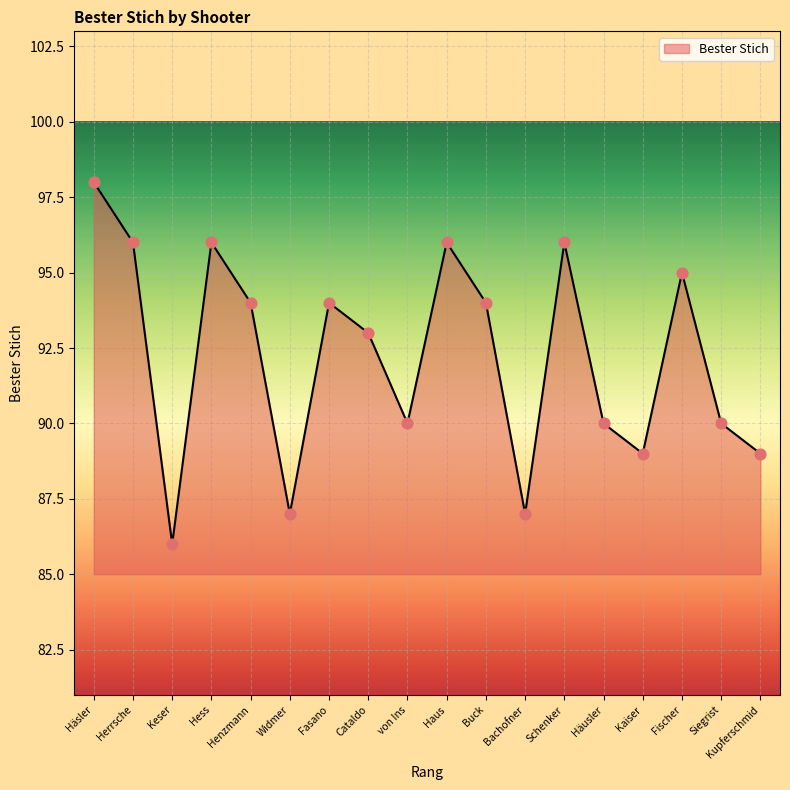

Between Haus and Siegrist, which is larger?

Haus